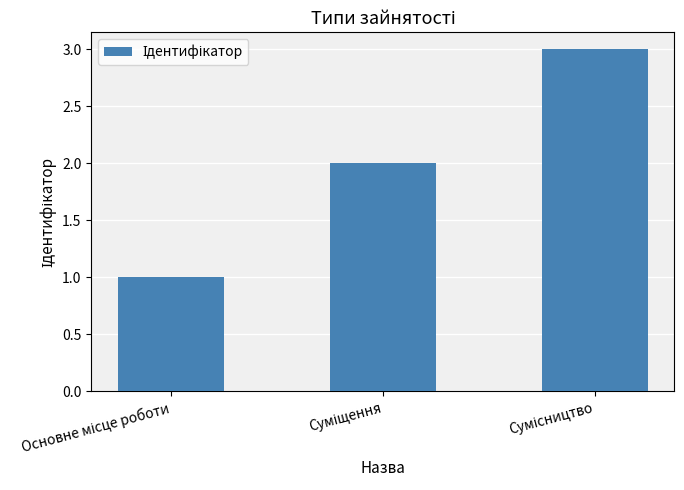

Count the values in the range 1 to 3.

3